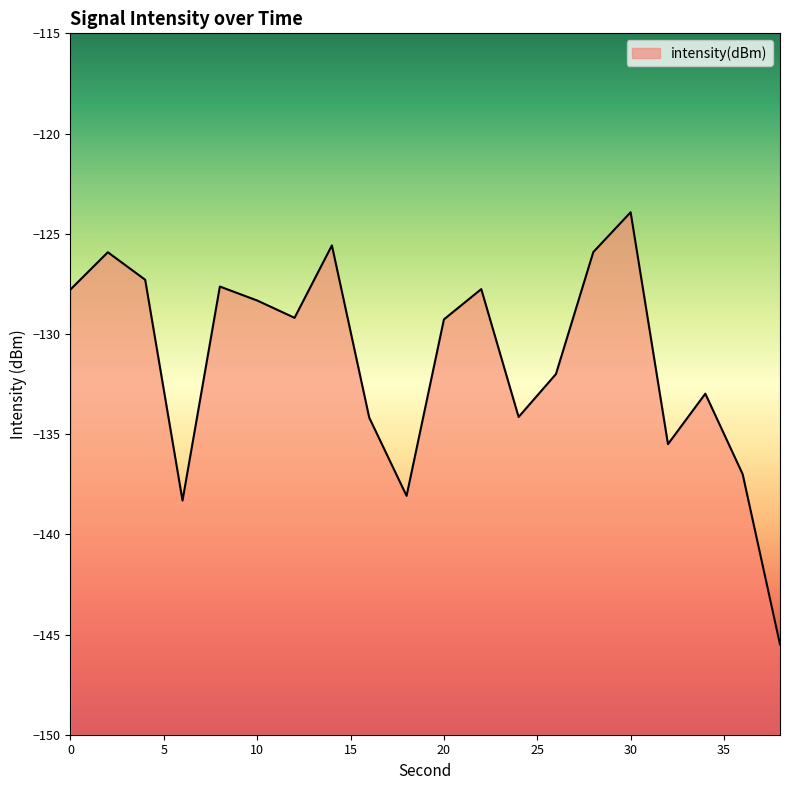

How many values exceed -129?

9